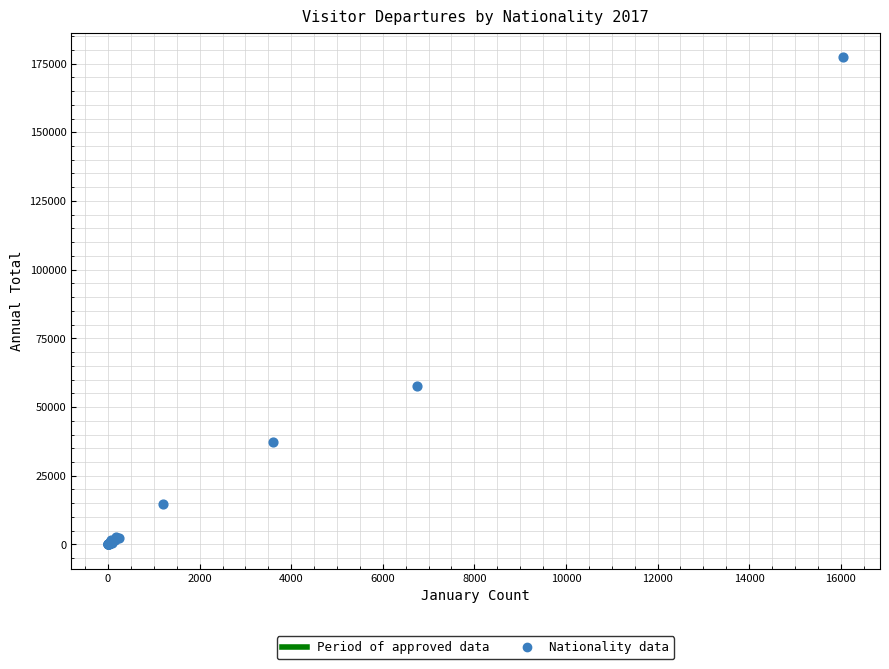

What Y value in the scatter plot is closest to 88643?

57595